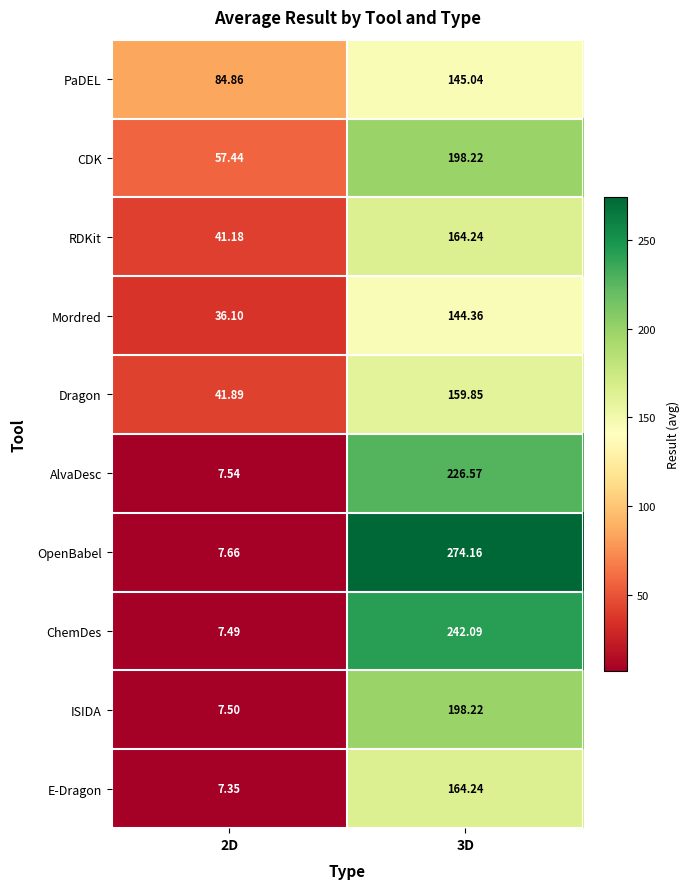

Which series changed the most between 2D and 3D?

OpenBabel